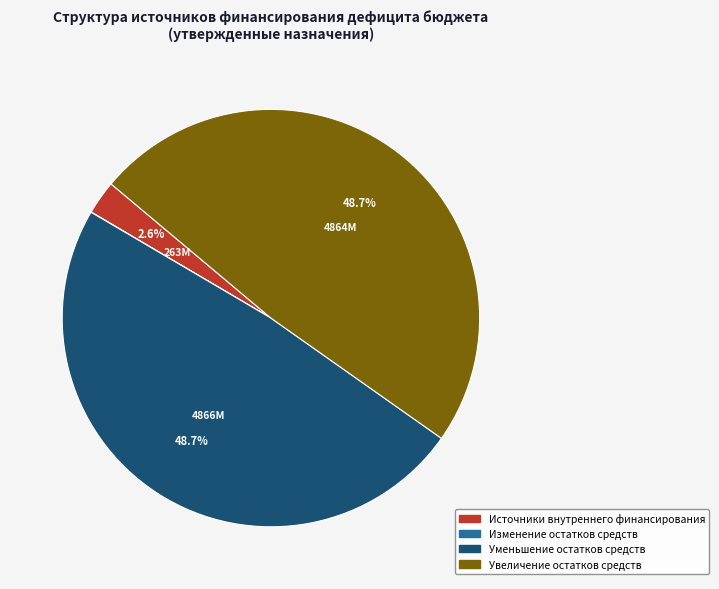

What is the ratio of the value at Увеличение остатков средств to the value at Уменьшение остатков средств?

1.0